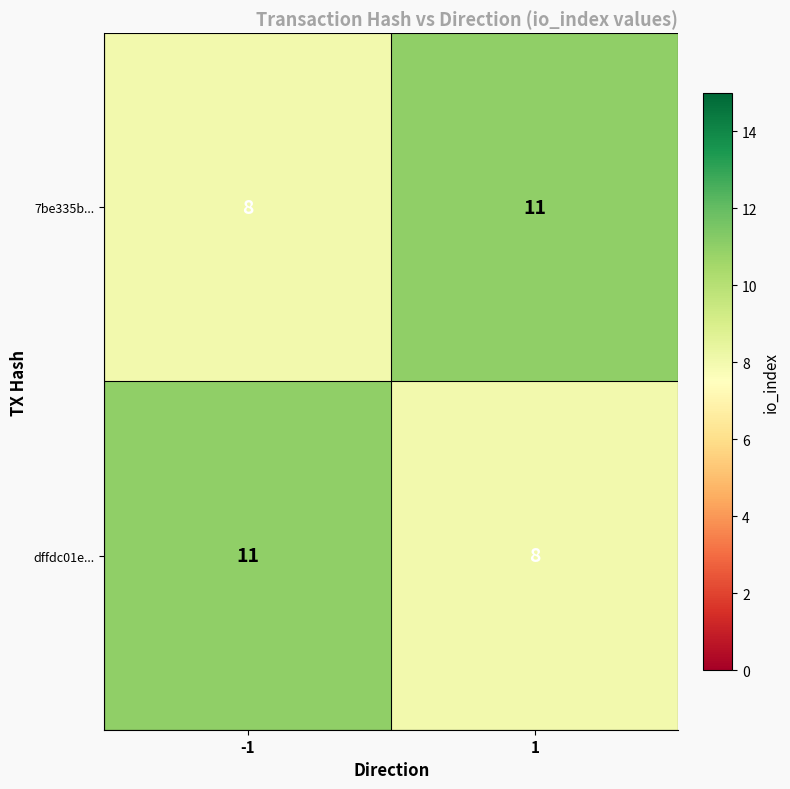

Is the value of dffdc01e... at -1 greater than the value of 7be335b... at -1?

Yes